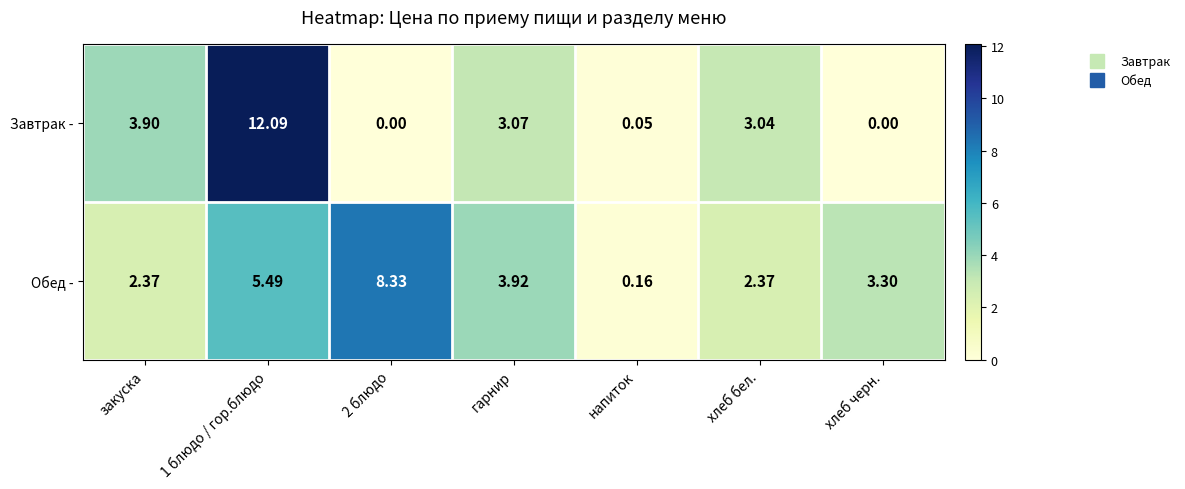

How many values in the Завтрак - series are below 3?

3